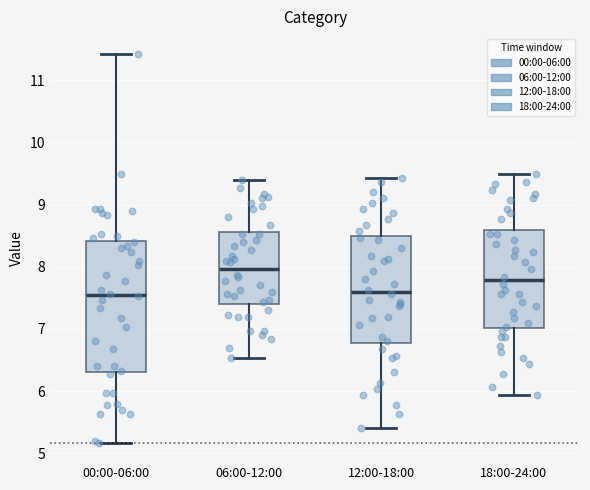

Reading left to right, read every box against the y-axis: the position of its median line, the range the box covers, and the ends of its whiskers. The values are not printed on the chart, so give them approximately, as read against the axis.

00:00-06:00: median 7.6, box 6.3 to 8.4, whiskers 5.2 to 11.4
06:00-12:00: median 8.0, box 7.4 to 8.6, whiskers 6.5 to 9.4
12:00-18:00: median 7.6, box 6.8 to 8.5, whiskers 5.4 to 9.4
18:00-24:00: median 7.8, box 7.0 to 8.6, whiskers 5.9 to 9.5